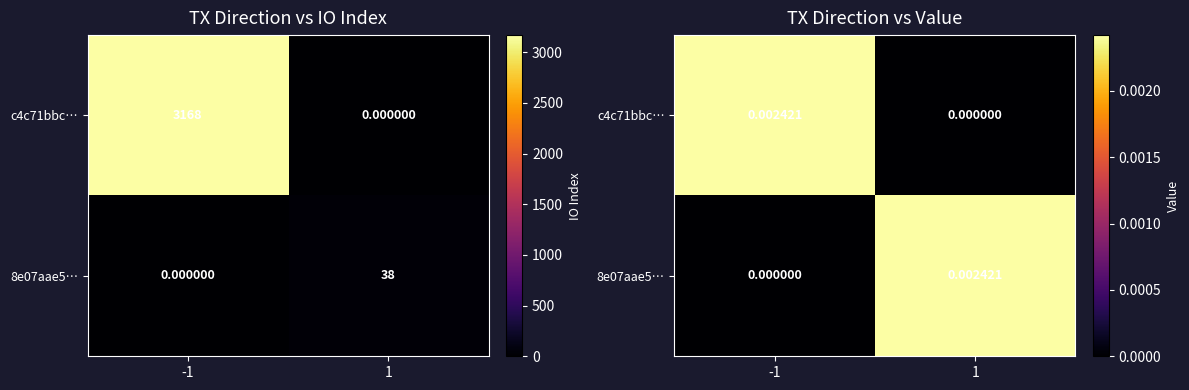

Between -1 and 1, which is larger?

-1